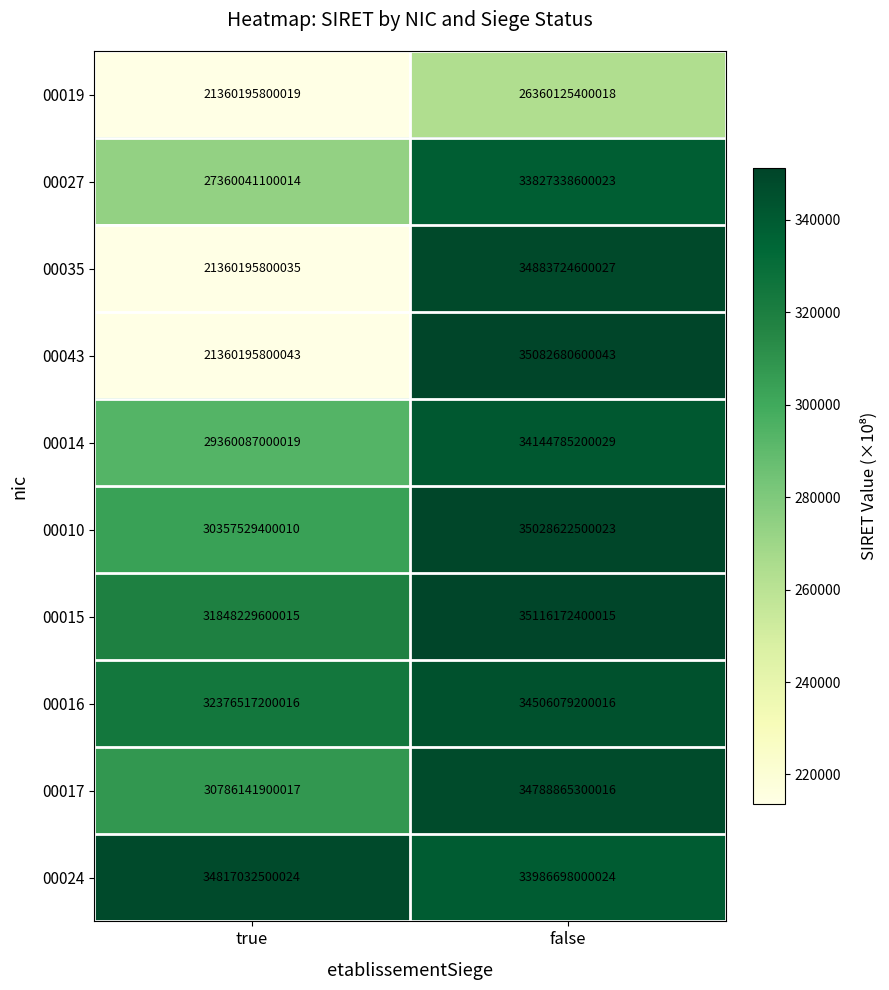

Rank the series by their maximum value, from highest to lowest.

00015, 00043, 00010, 00035, 00024, 00017, 00016, 00014, 00027, 00019